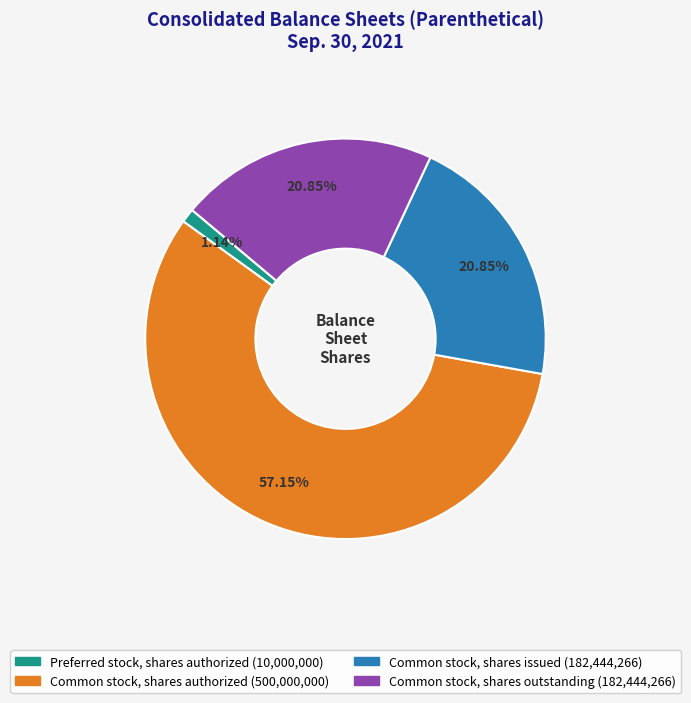

Does any single category account for the majority?

Yes